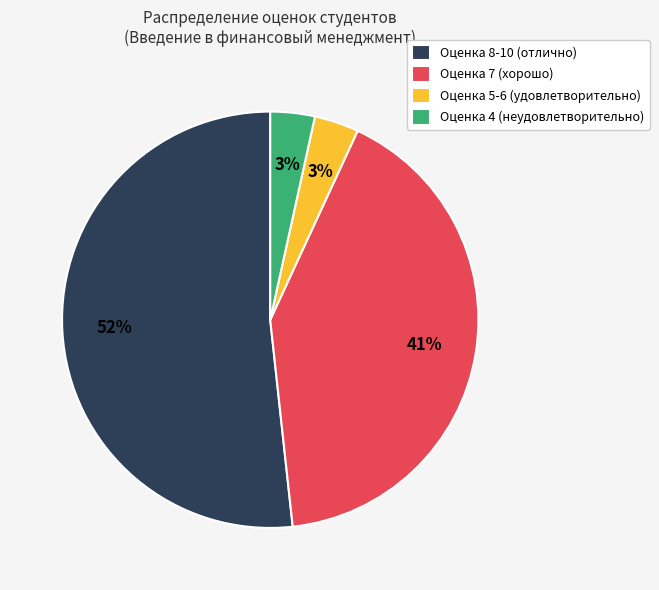

Is there a majority slice in this chart?

Yes